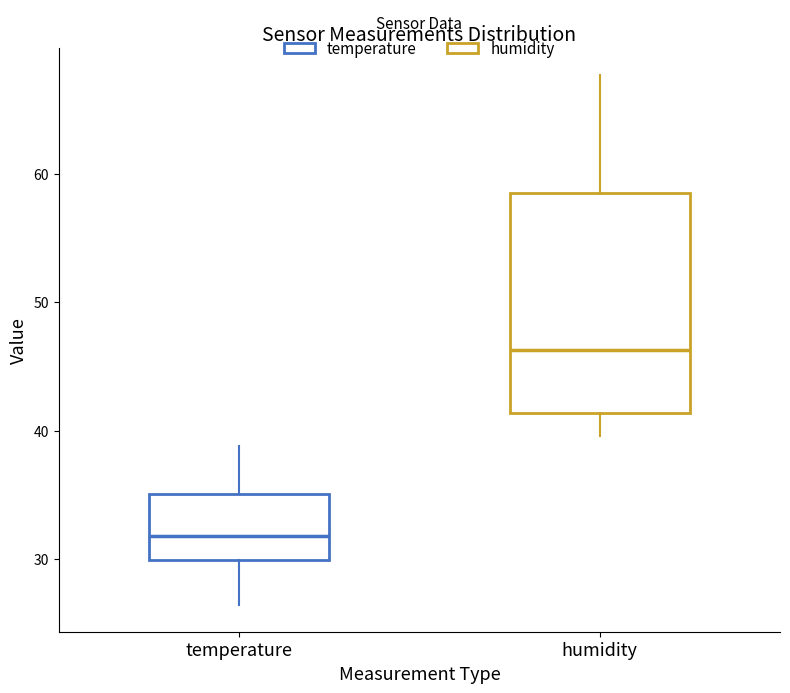

Where is the upper edge of the box for humidity on the y-axis? The values are not printed on the chart, so give them approximately, as read against the axis.

59